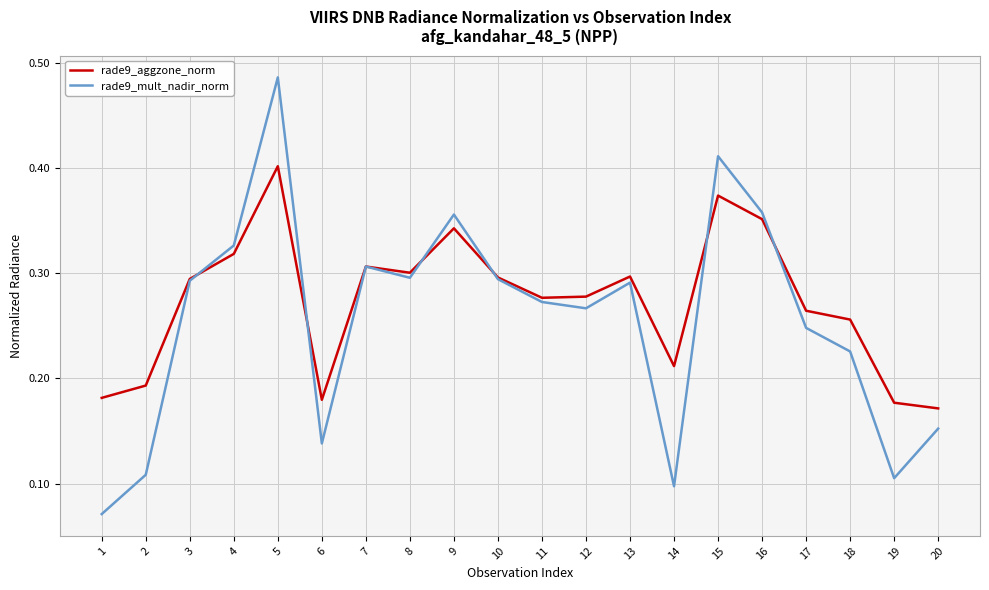

List the series in order of their peak value, lowest first.

rade9_aggzone_norm, rade9_mult_nadir_norm